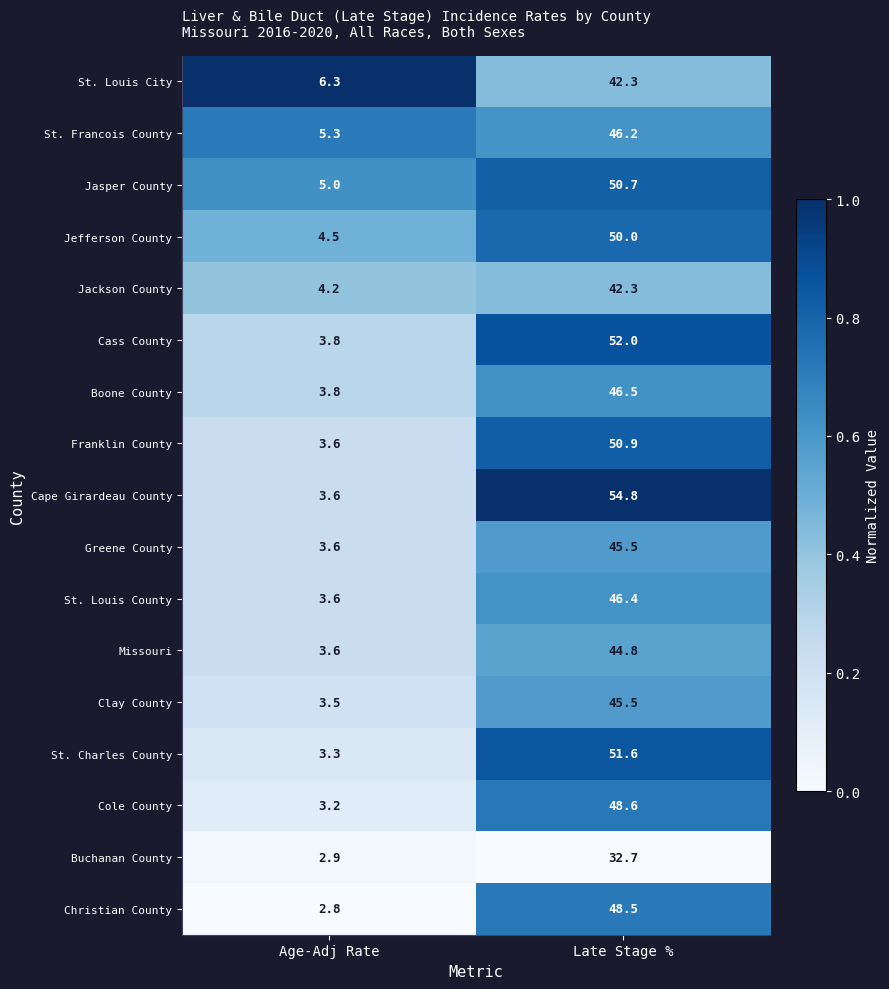

Where is Cole County nearest to the value 25?

Age-Adj Rate